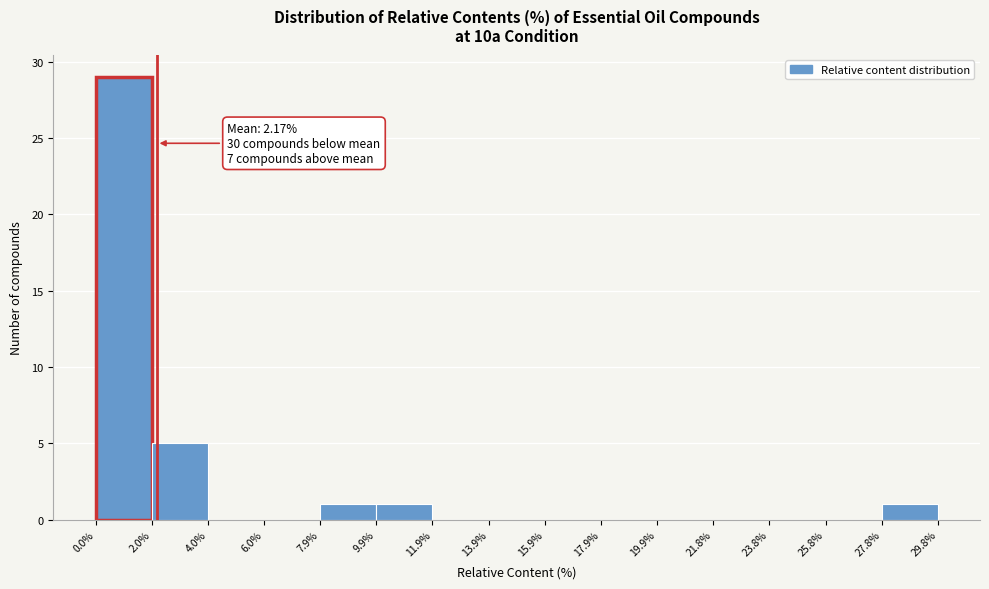

Which range on the x-axis has the tallest bar?

0.0% to 2.0%